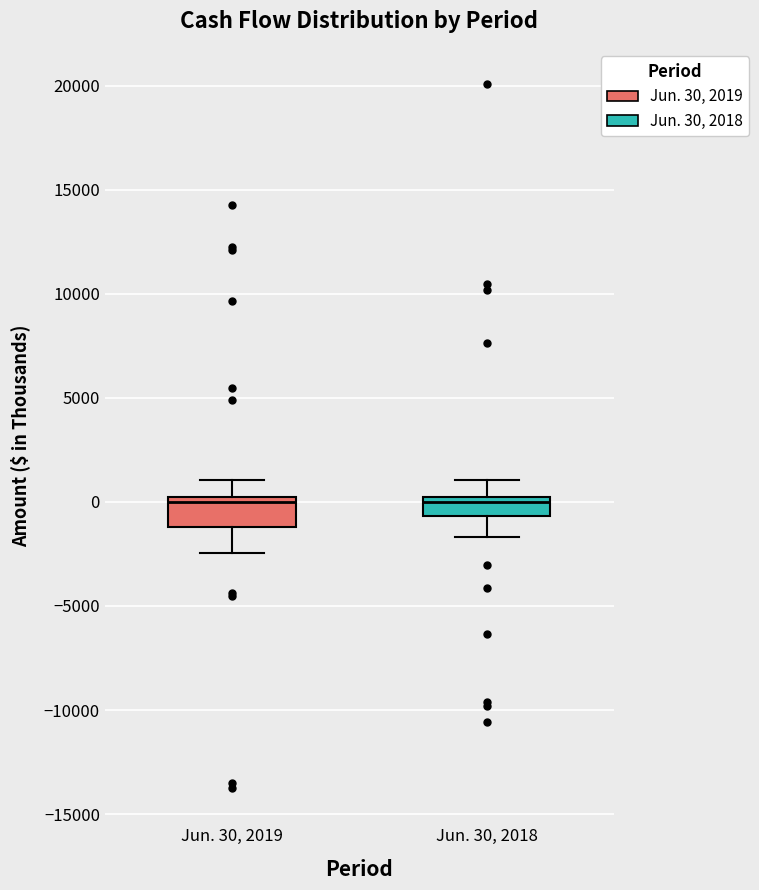

Where does the lower whisker of the box for Jun. 30, 2019 end on the y-axis? The values are not printed on the chart, so give them approximately, as read against the axis.

-2500